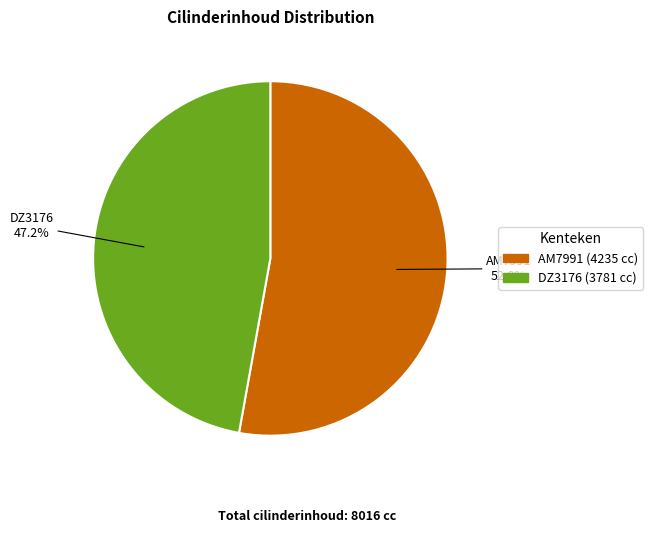

Count the number of slices in the pie.

2